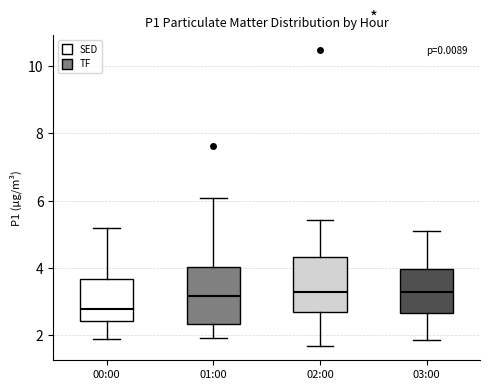

Where does the median line of the box for 03:00 sit on the y-axis? The values are not printed on the chart, so give them approximately, as read against the axis.

3.4